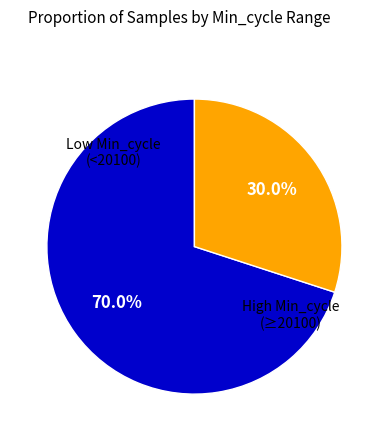

Does any single category account for the majority?

Yes